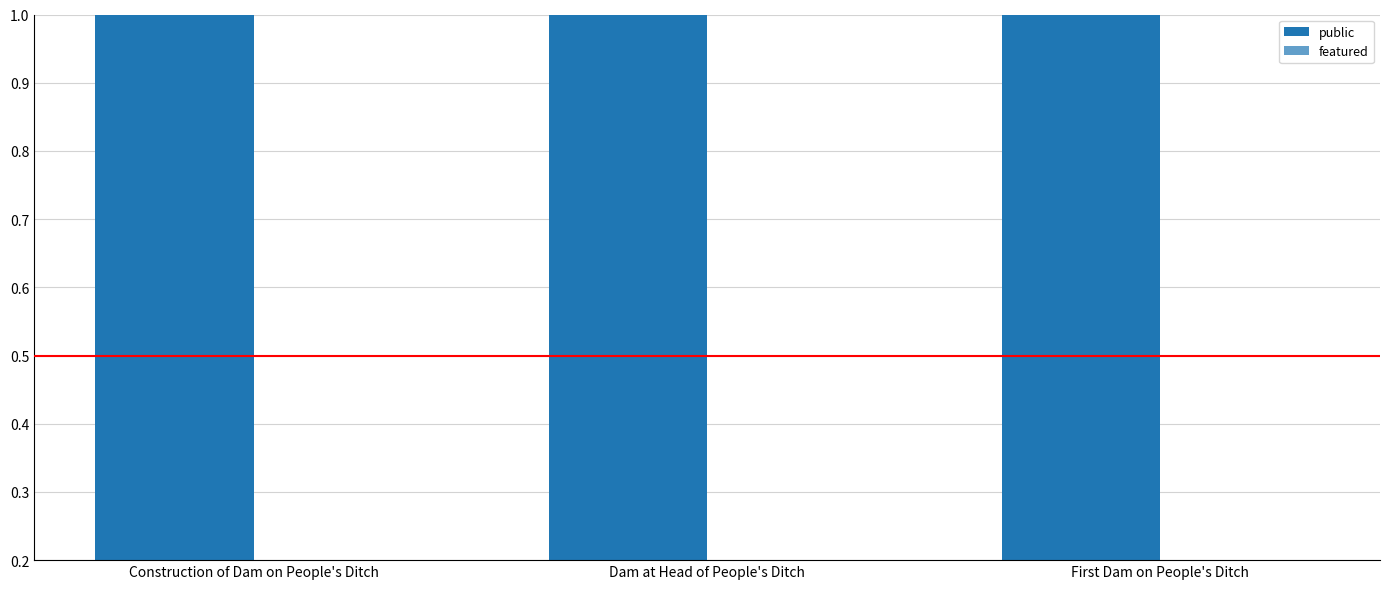

Which category has the highest value in the public series?

Construction of Dam on People's Ditch